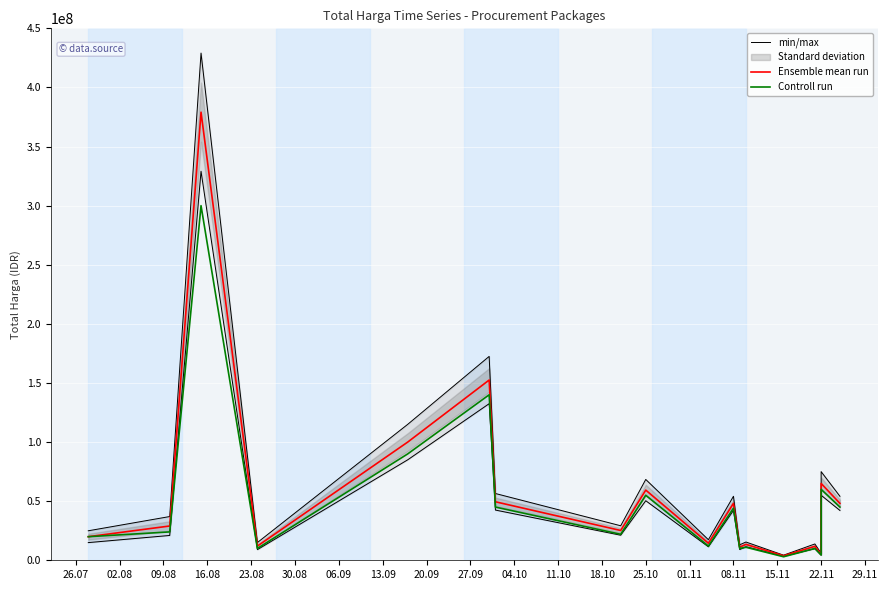

Reading left to right, list all the values displayed in this chart.

min/max: 24950000	37000000	429075000	15000000	115000000	172477000	56478000	29200000	68375000	17400000	54140000	13100000	15442000	4325000	13800000	5893000	75000000	54140000
Ensemble mean run: 19950000	29000000	379075000	12000000	100000000	152477000	49478000	25200000	59375000	14400000	48140000	11100000	13442000	3825000	11800000	5093000	65000000	48140000
Controll run: 19950000	24000000	300000000	10000000	90000000	140000000	45000000	22000000	55000000	12000000	44000000	10000000	11000000	3000000	10000000	4500000	60000000	45000000